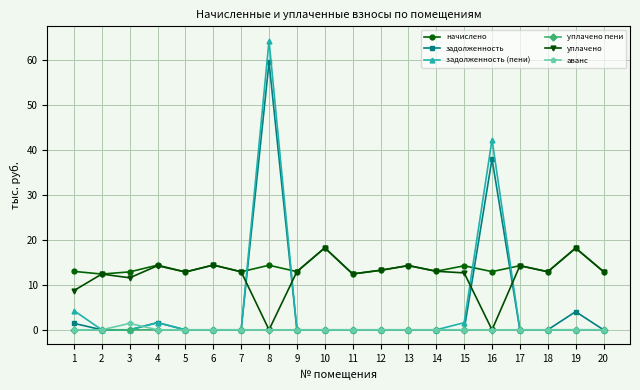

How many intersections are there between задолженность and уплачено?

4